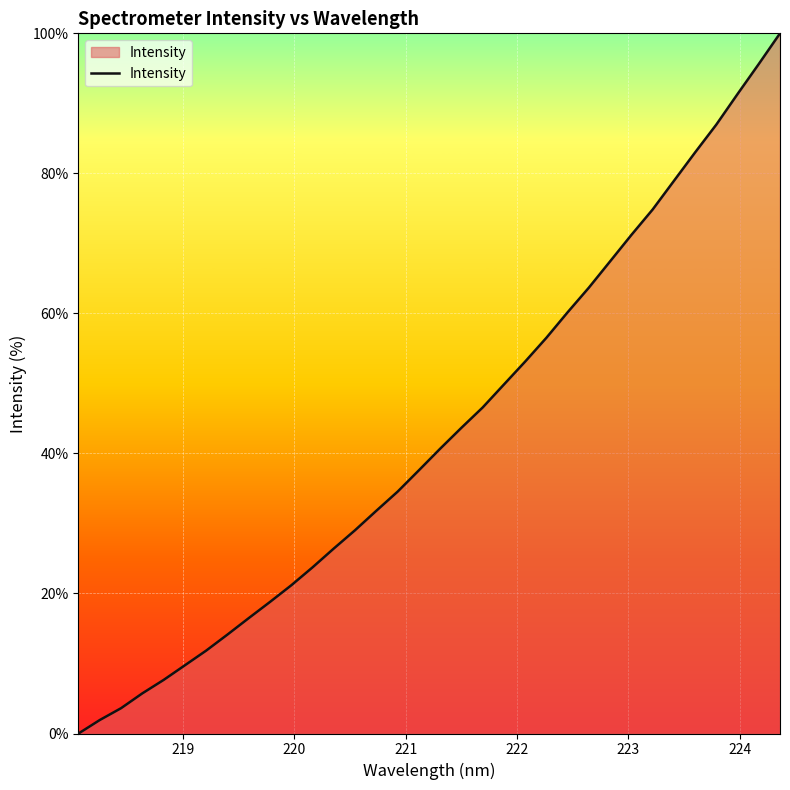

What is the greatest value displayed?

100.0